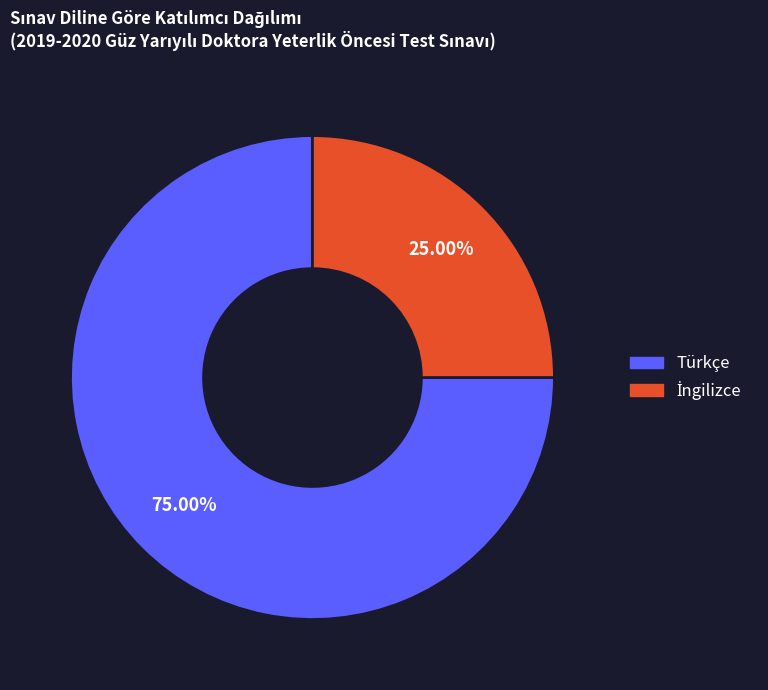

Does any single category account for the majority?

Yes